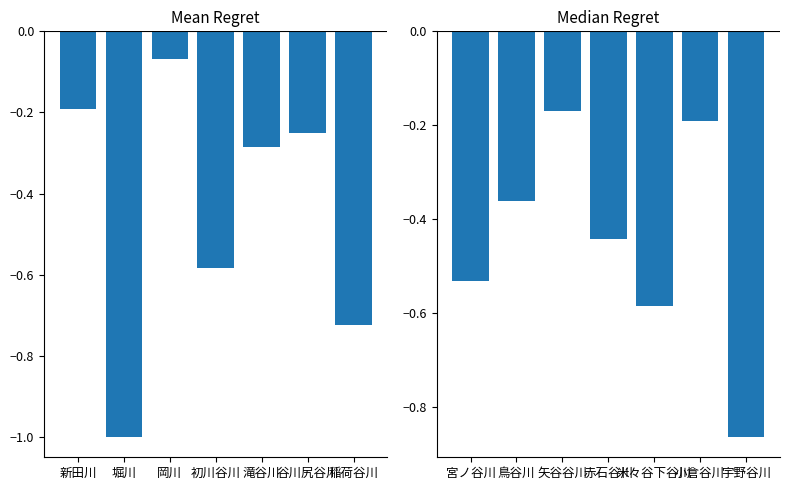

What is the value of the 流路延長(右半) bar at the 5th from the left?

-0.6